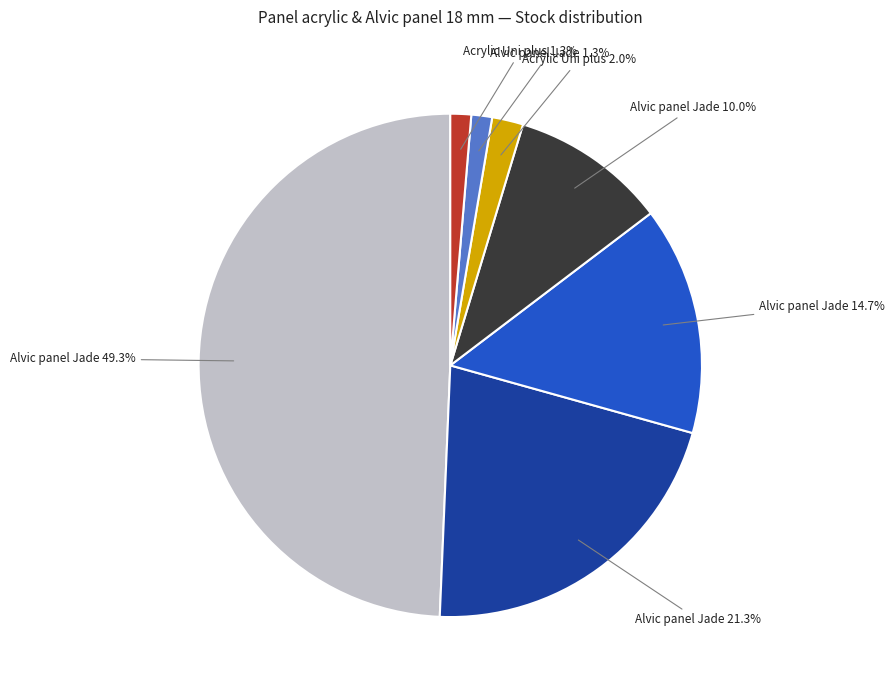

Does any single category account for the majority?

No